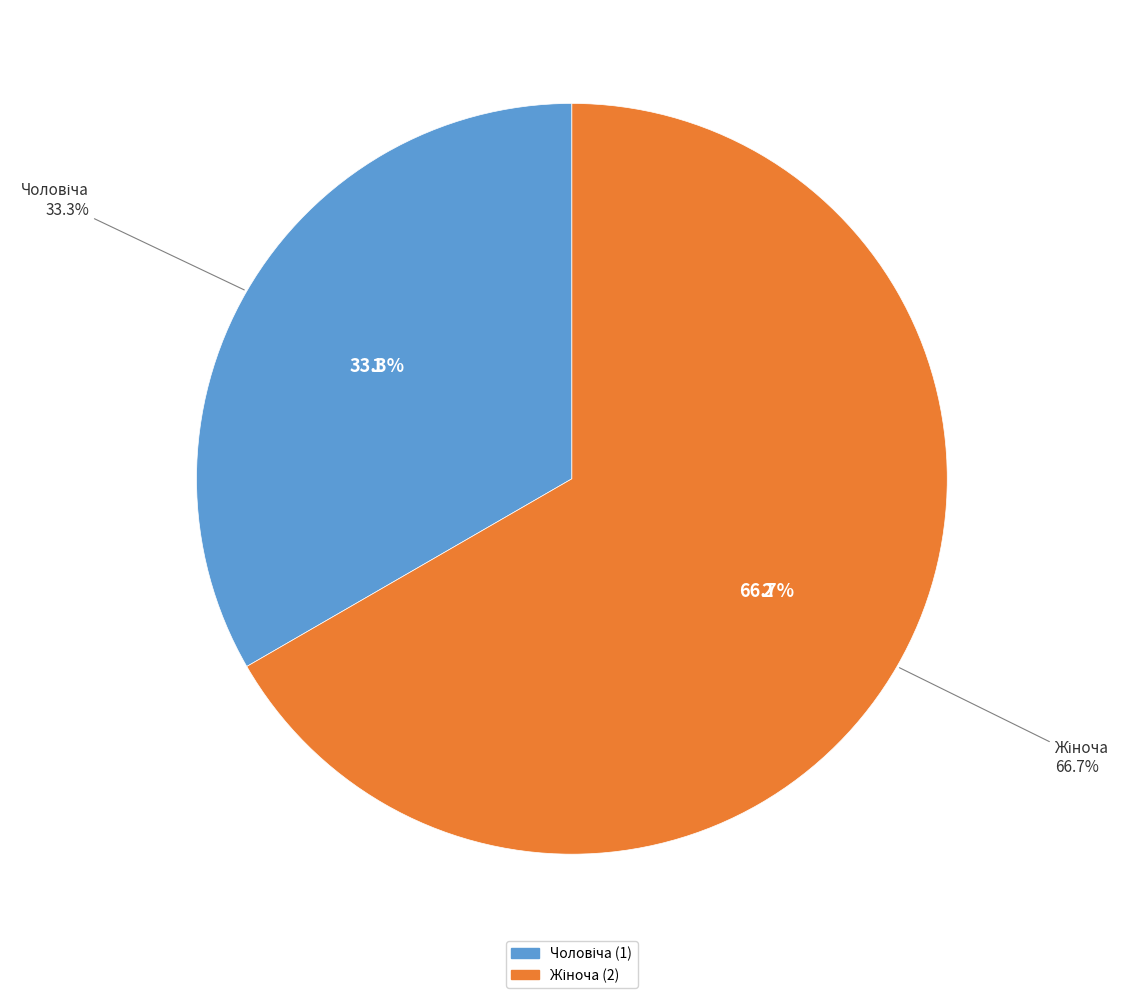

What percentage is the Жіноча slice, to the nearest percent?

67%